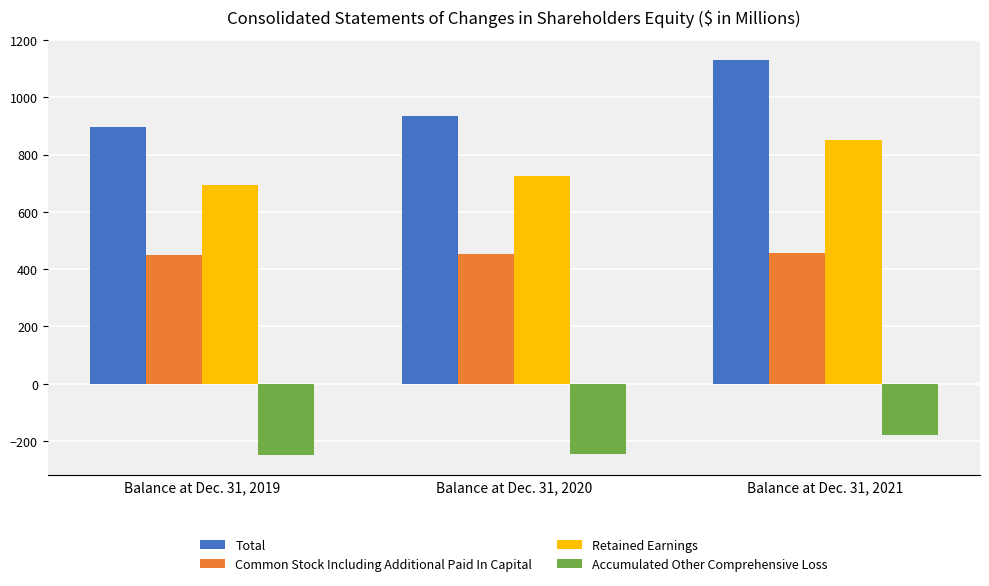

What value does the Accumulated Other Comprehensive Loss series have at Balance at Dec. 31, 2020?

-246.7